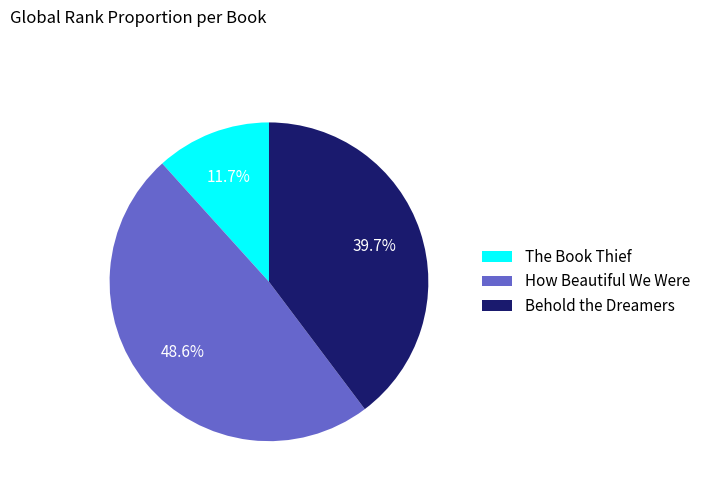

What portion of the pie excludes The Book Thief?

88.3%